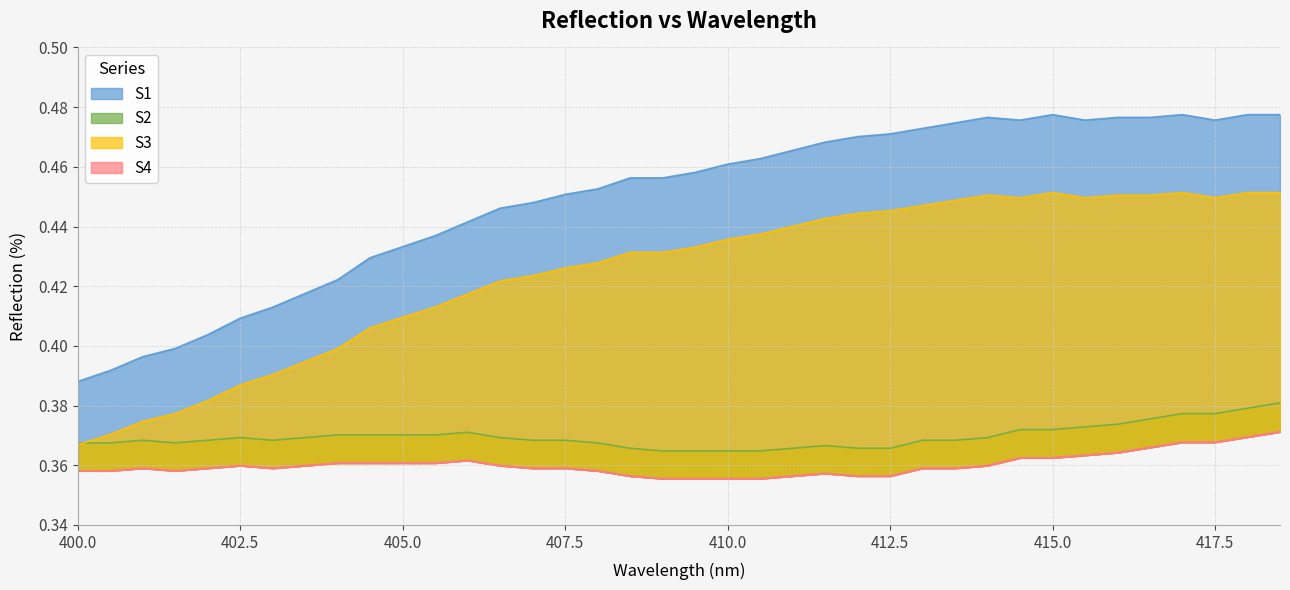

What is the spread (max minus min) of values at 412?

0.1